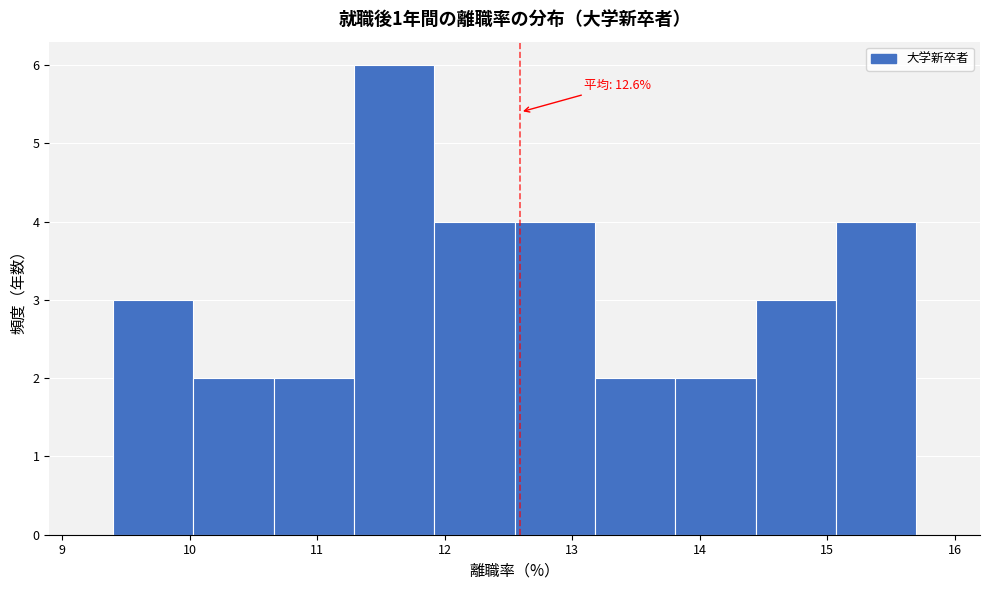

Over which range of the x-axis is the bar tallest?

11.29 to 11.92